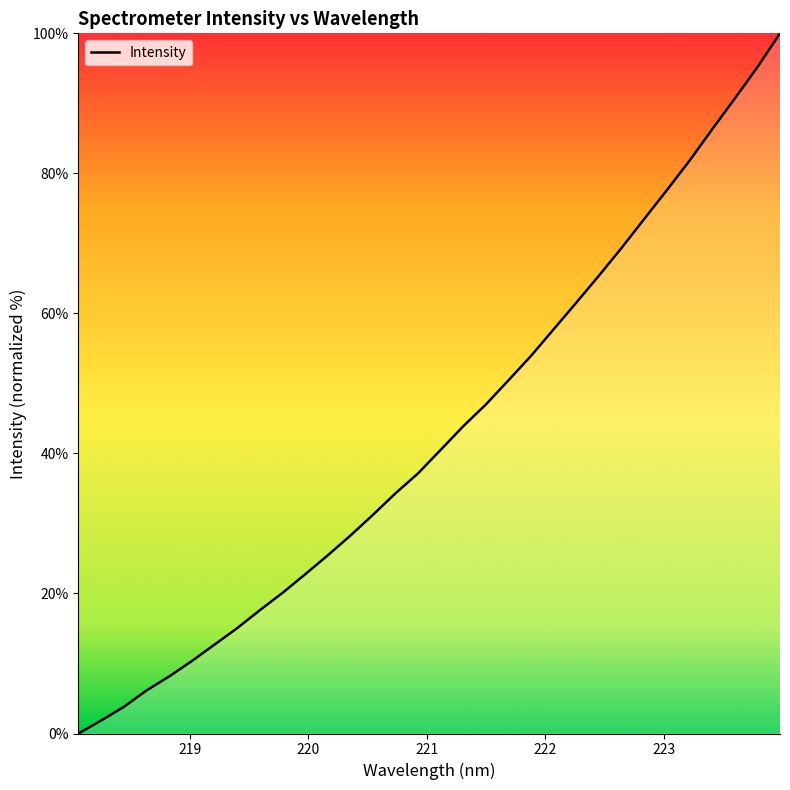

What is the difference between the maximum and minimum values?

100.0